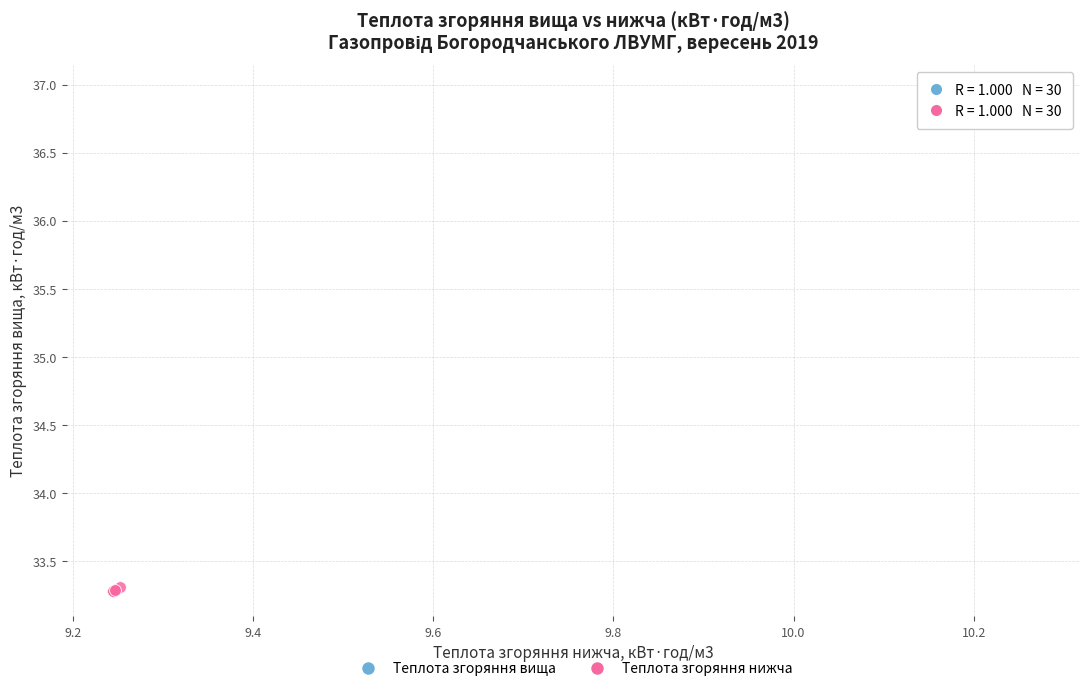

Which series contains the lowest Y value?

Теплота згоряння нижча